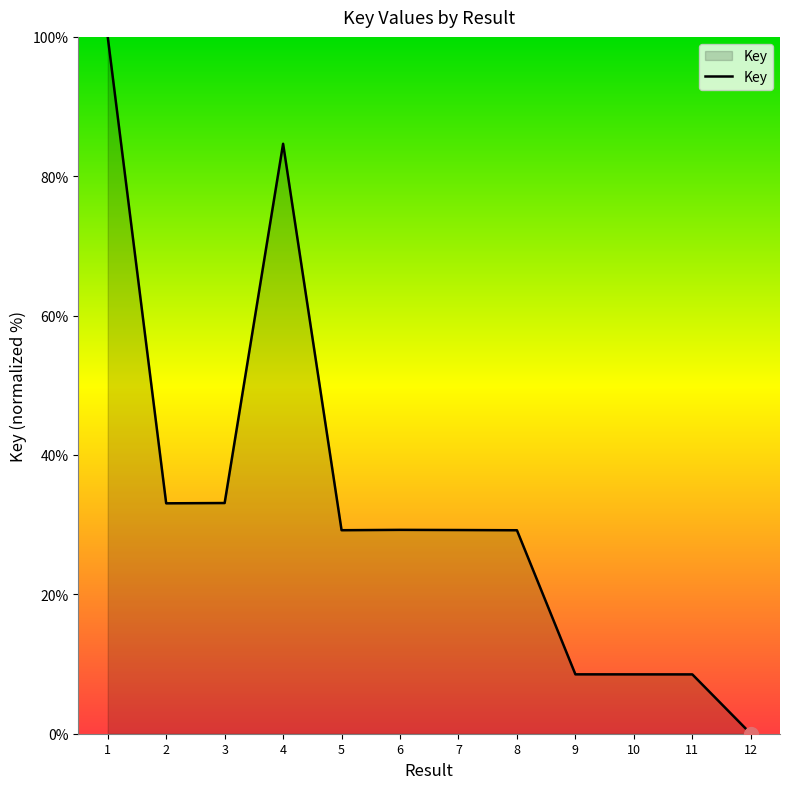

Which has a higher value, 9 or 8?

8